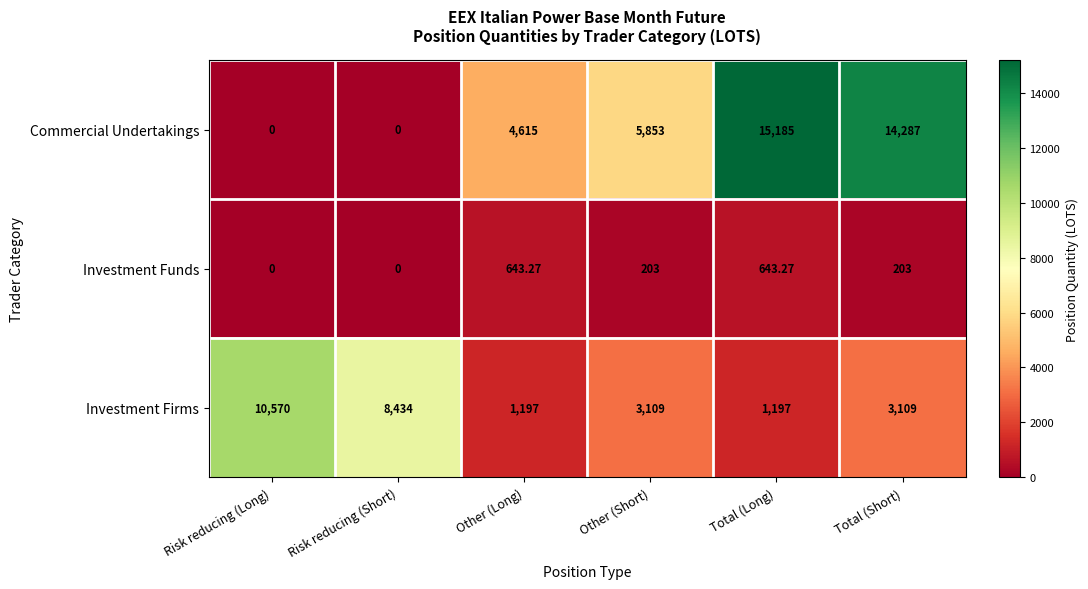

At which label is Commercial Undertakings closest to 7592?

Other (Short)